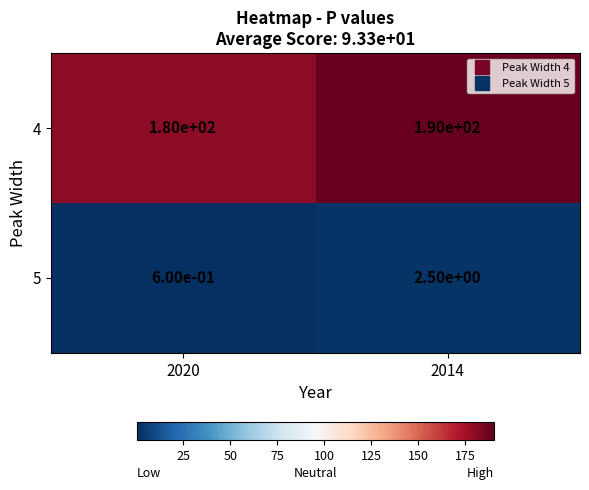

The value of 4 at 2014 is 97.1. True or false?

False